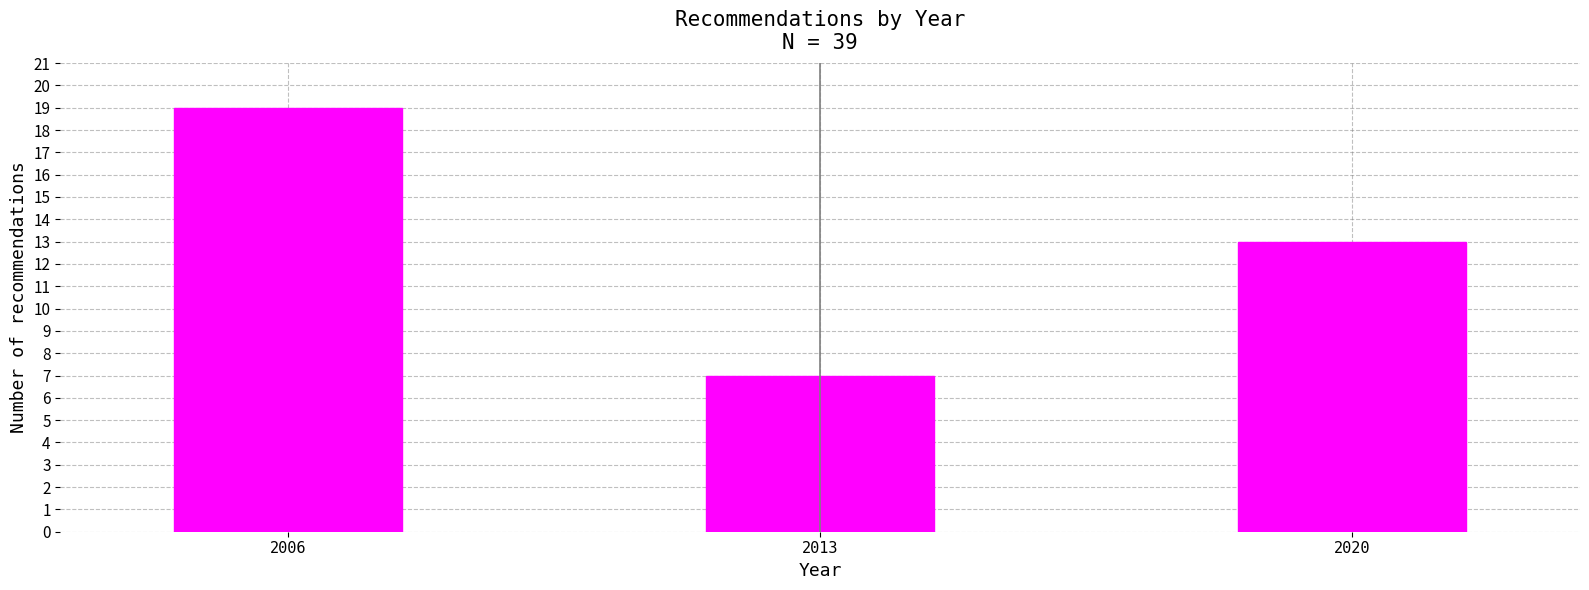

Reading right to left, extract all data points from this chart.

13	7	19